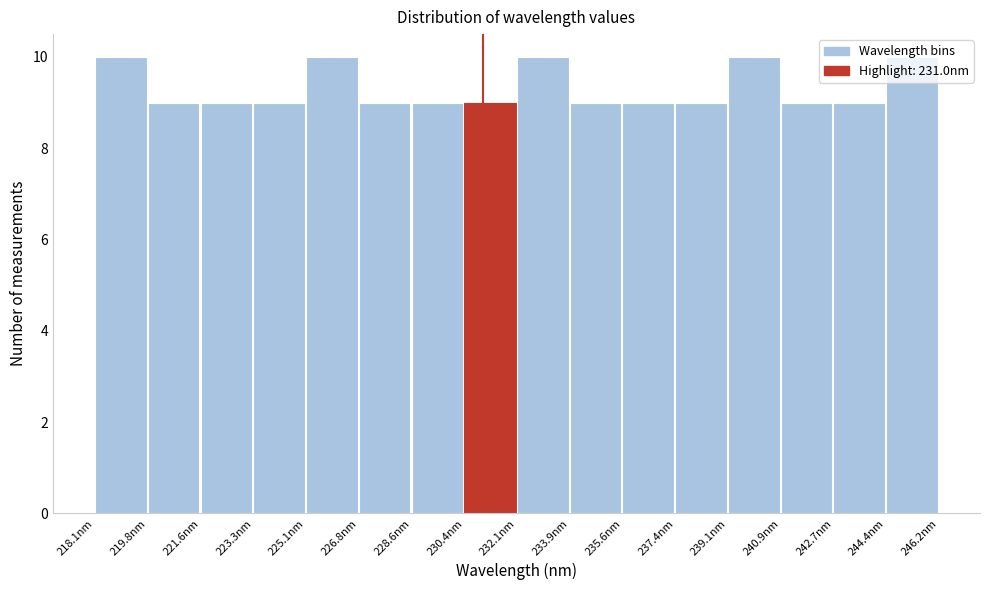

Reading left to right, list every bar in this chart as the range it spans on the x-axis followed by its height. Neither the bar edges nor the heights are printed on the chart, so give them approximately, as read against the axes.

218.0 to 219.8: 10
219.8 to 221.6: 9
221.6 to 223.4: 9
223.4 to 225.0: 9
225.0 to 226.8: 10
226.8 to 228.6: 9
228.6 to 230.4: 9
230.4 to 232.2: 9
232.2 to 233.8: 10
233.8 to 235.6: 9
235.6 to 237.4: 9
237.4 to 239.2: 9
239.2 to 241.0: 10
241.0 to 242.6: 9
242.6 to 244.4: 9
244.4 to 246.2: 10